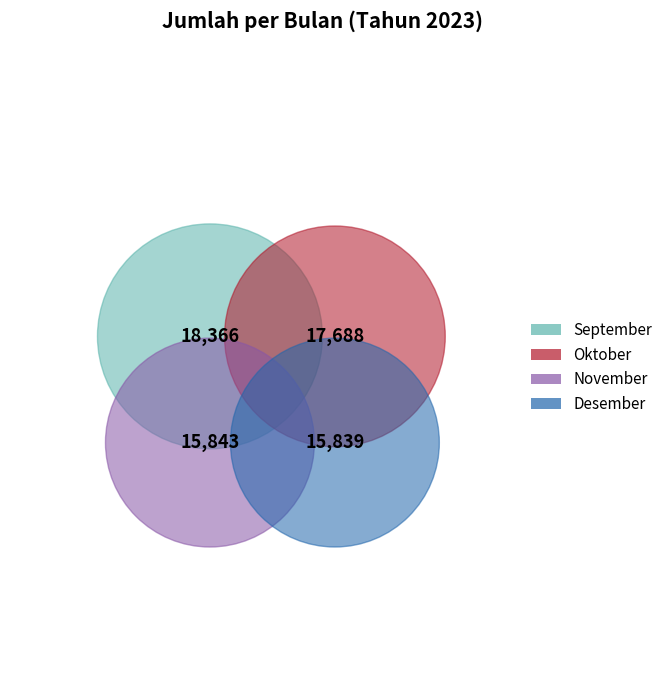

Does November account for over 50% of the chart?

No